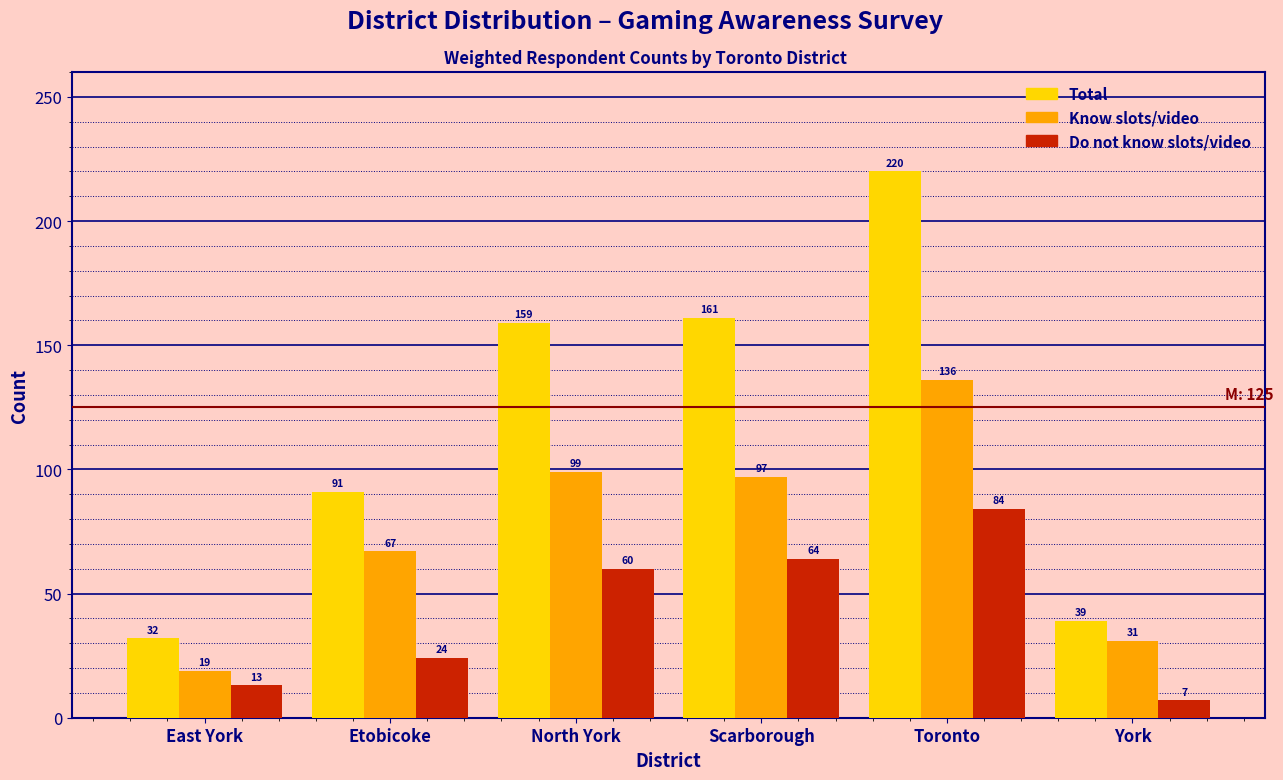

Reading left to right, what are all the values shown in this chart?

Total: 32	91	159	161	220	39
Know slots/video: 19	67	99	97	136	31
Do not know slots/video: 13	24	60	64	84	7